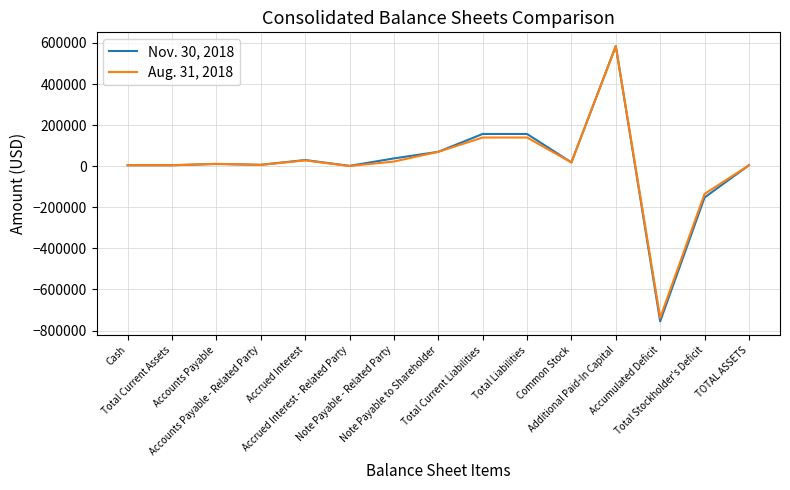

What is the sum of all Aug. 31, 2018 values?

162865